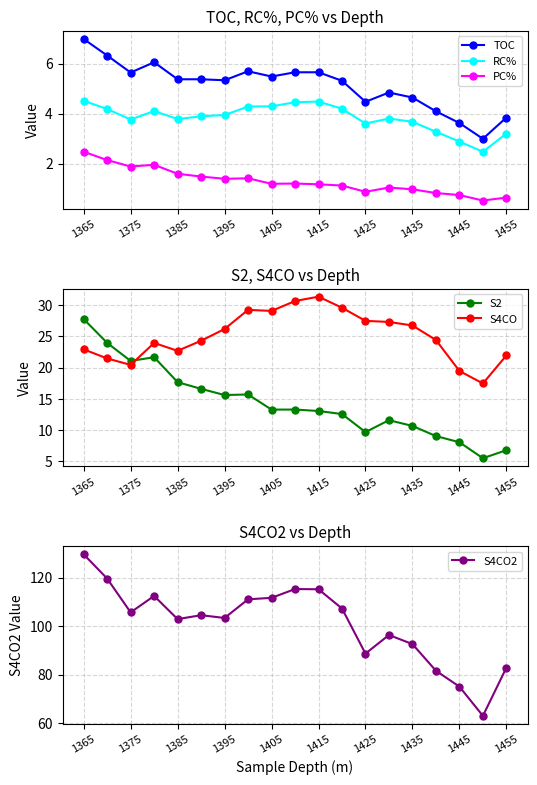

What are all the series names shown in the legend?

TOC, RC%, PC%, S2, S4CO, S4CO2